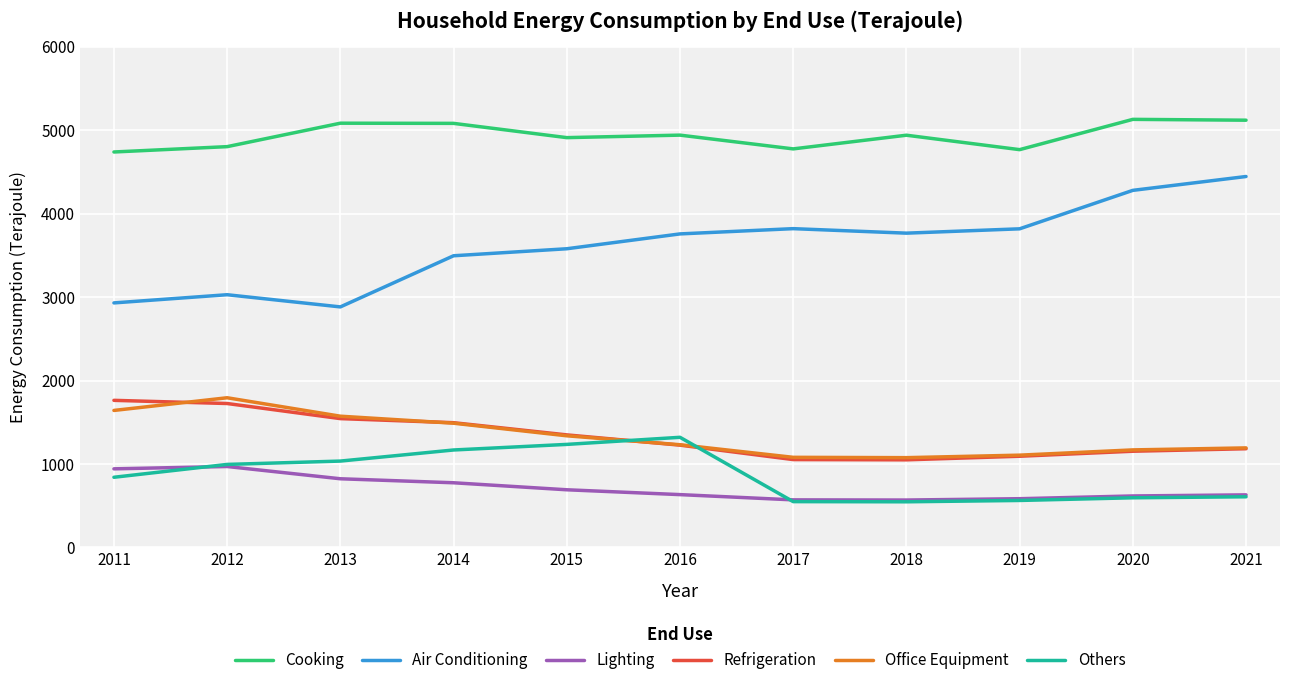

Where does the Lighting series first go above 633?

2011